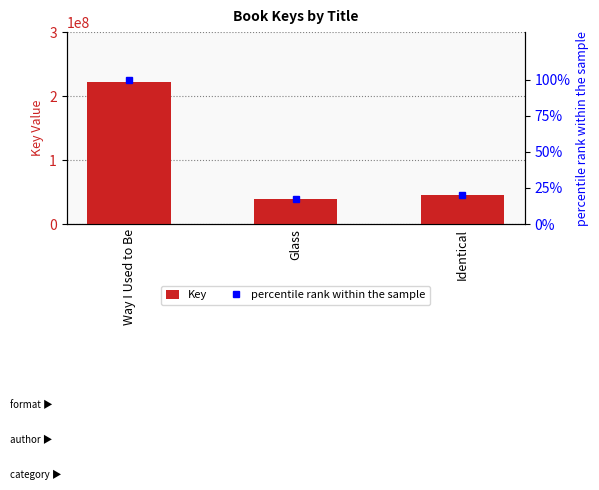

Between Glass and Identical, which series saw the biggest shift?

Key